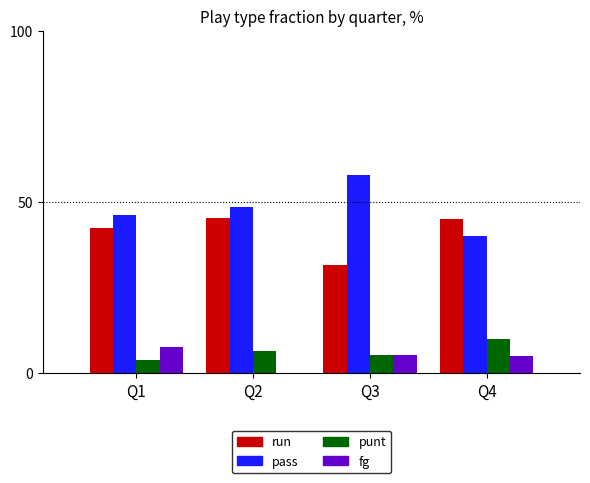

What is the highest value of the fg series?

7.7